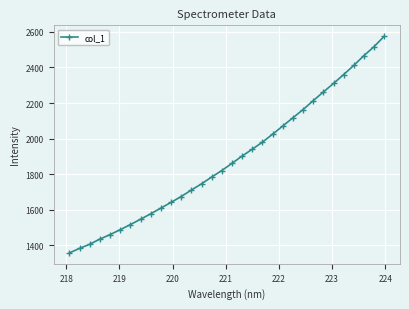

True or false: there are more than 2 points higher than both neighbors.

False